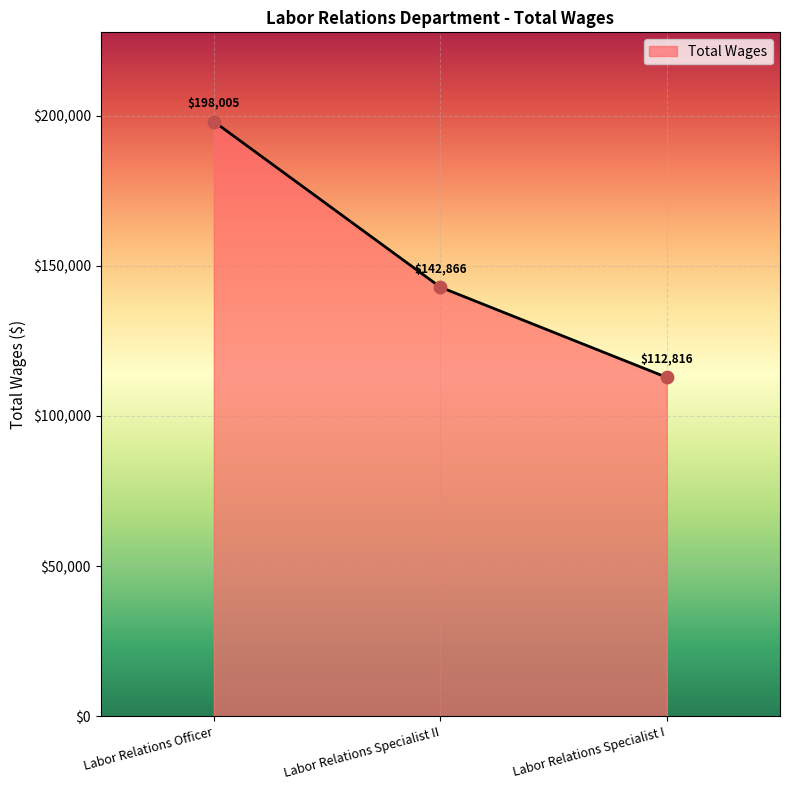

Which has a higher value, Labor Relations Specialist I or Labor Relations Specialist II?

Labor Relations Specialist II